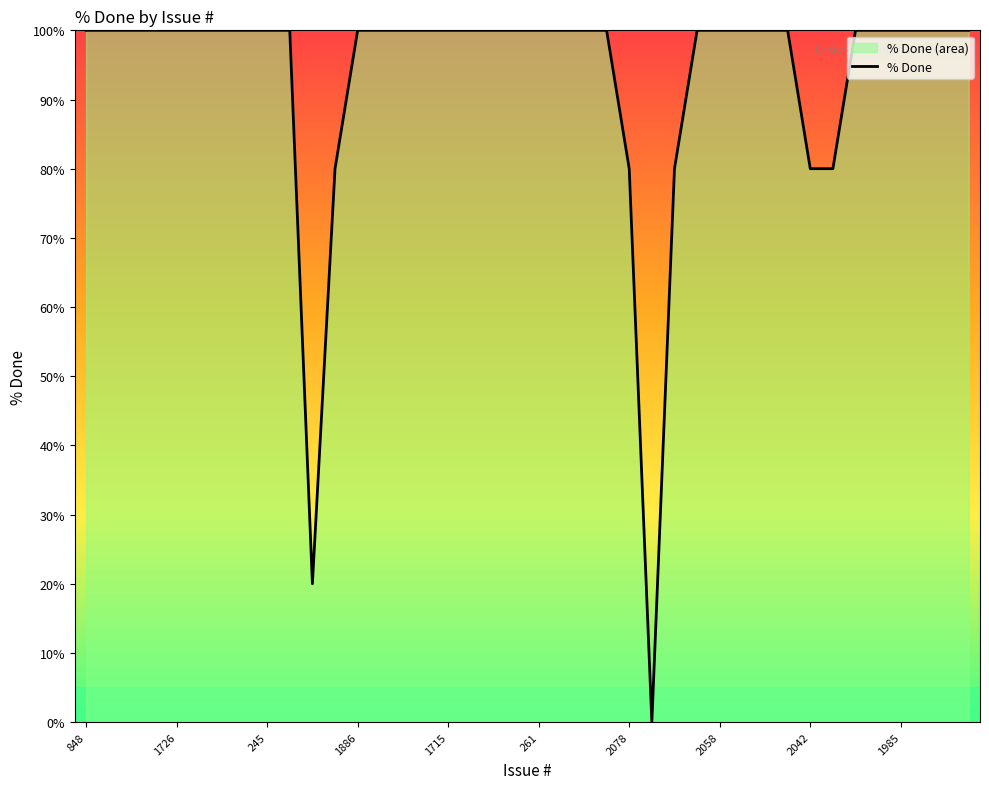

List the labels in order of value, smallest first.

2083, 2074, 2036, 2078, 2075, 2042, 2031, 848, 1902, 1894, 1777, 1726, 1624, 1159, 985, 245, 440, 1886, 1865, 1852, 1747, 1715, 1820, 1652, 453, 261, 412, 430, 2006, 2060, 2058, 2040, 2012, 2004, 1982, 1975, 1985, 1908, 1904, 1899